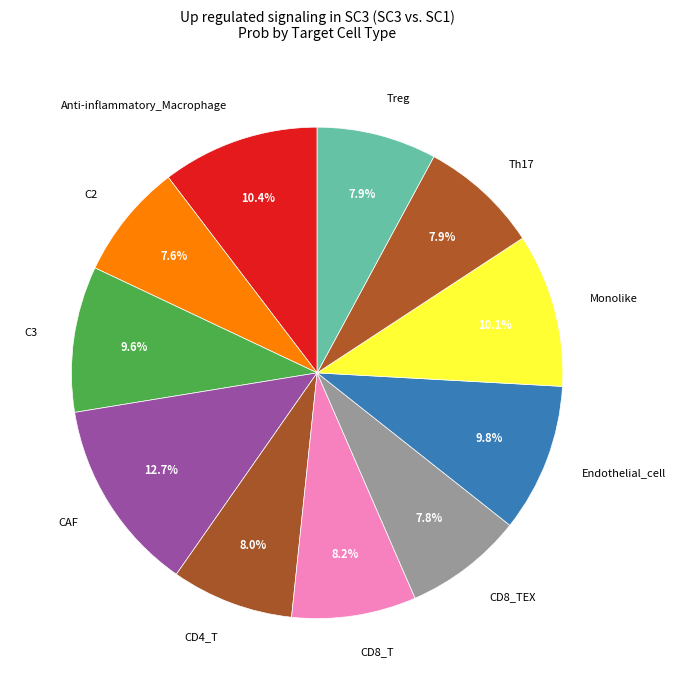

Does CAF account for over 50% of the chart?

No